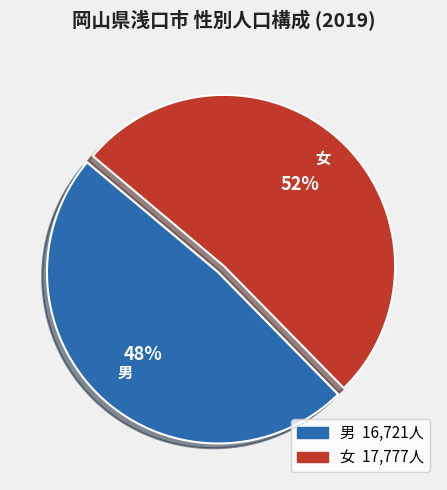

To the nearest percent, what percentage of the pie is 男?

48%